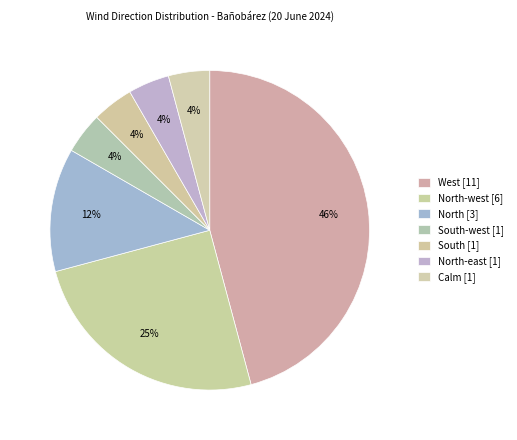

Which category has the smallest portion of the pie?

South-west